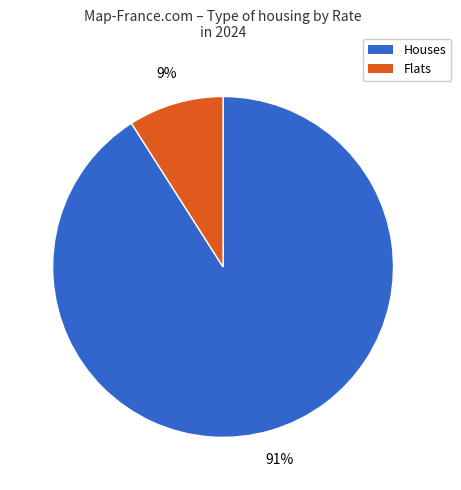

What percentage is the Houses slice, to the nearest percent?

91%